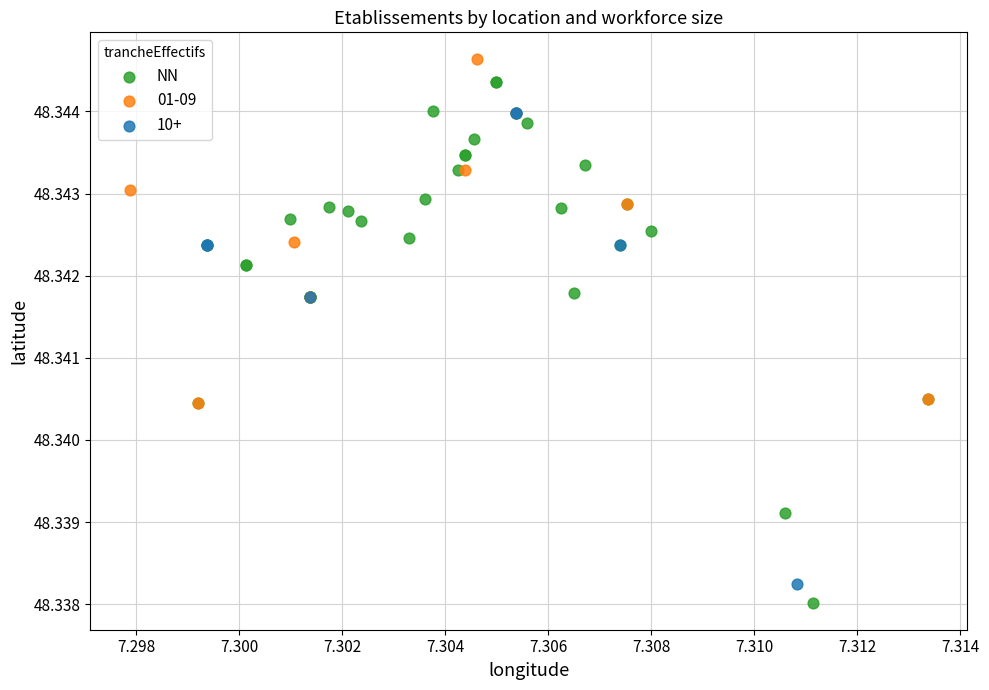

Which series has the widest spread of Y values?

NN